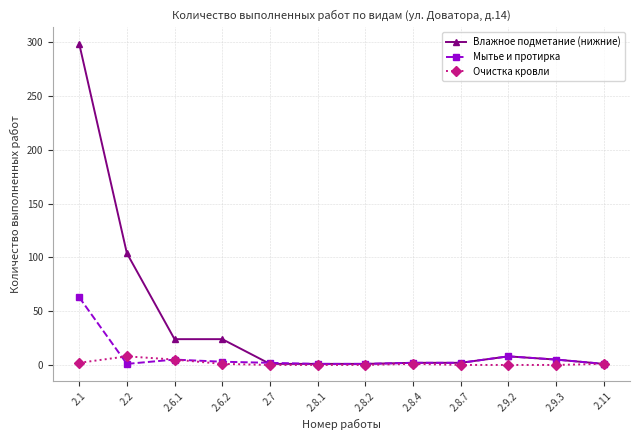

What is the value of the Влажное подметание (нижние) point at the 1st from the left?

299